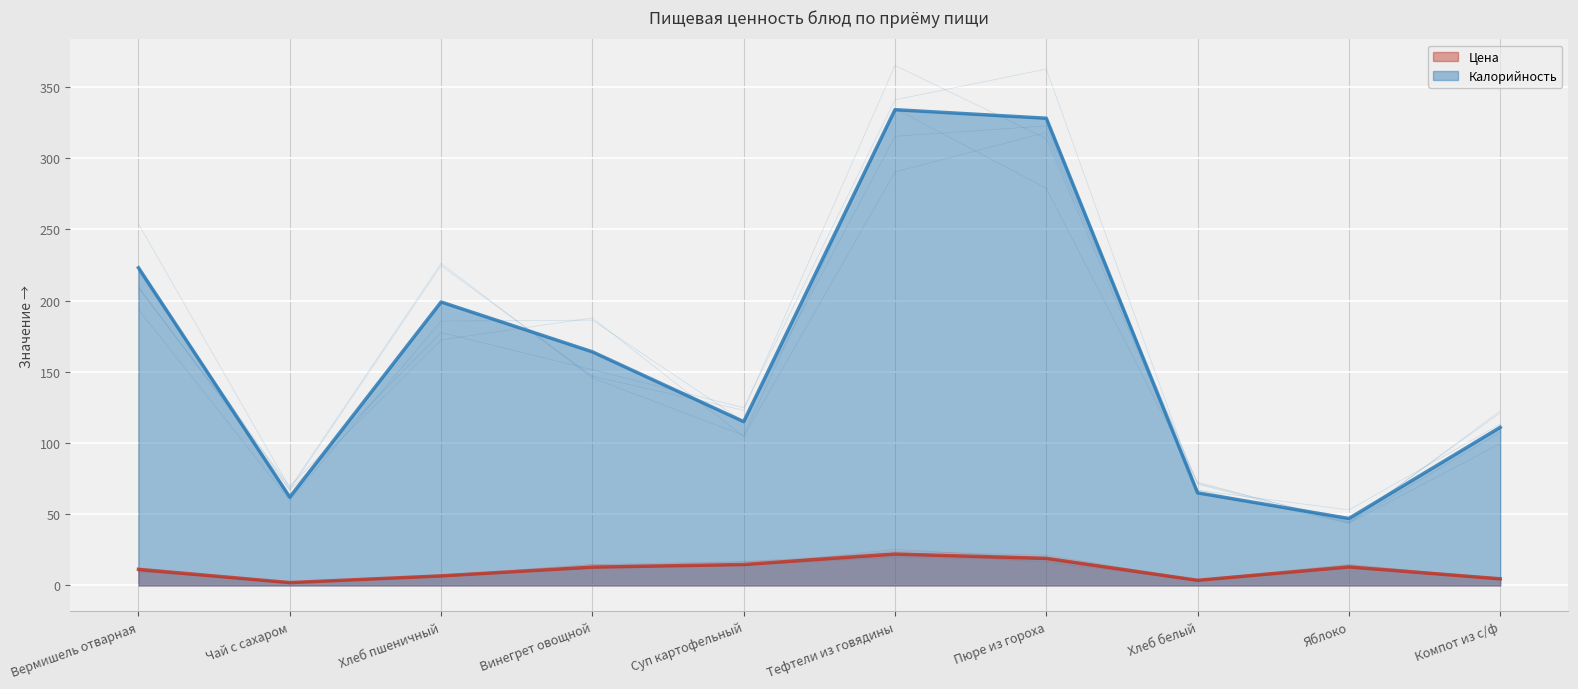

Rank the categories by Калорийность value from highest to lowest.

Тефтели из говядины, Пюре из гороха, Вермишель отварная, Хлеб пшеничный, Винегрет овощной, Суп картофельный, Компот из с/ф, Хлеб белый, Чай с сахаром, Яблоко